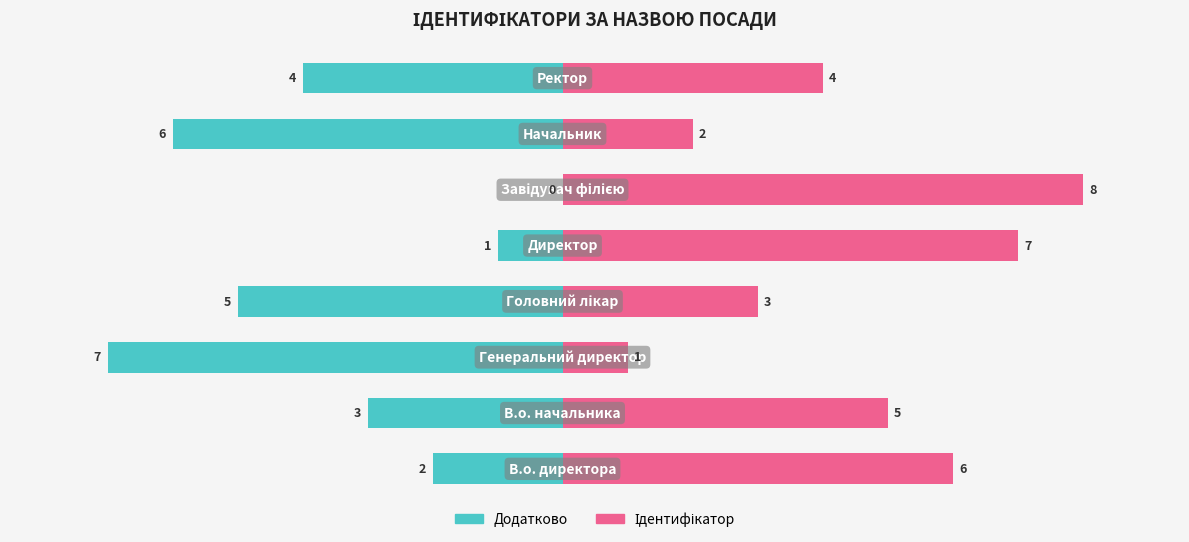

True or false: Ідентифікатор has a value of 8 at 1.

False